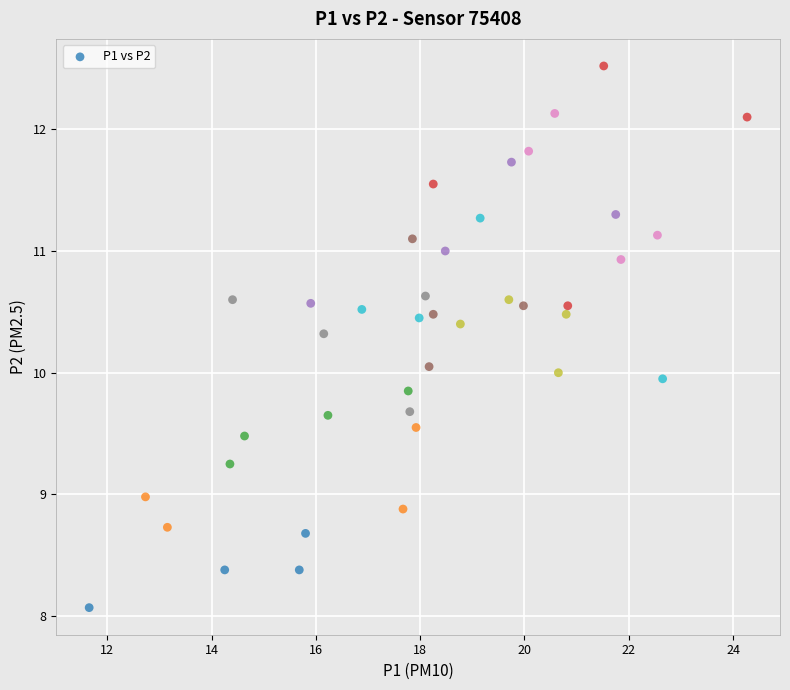

What is the range of X values (max minus min)?

12.6